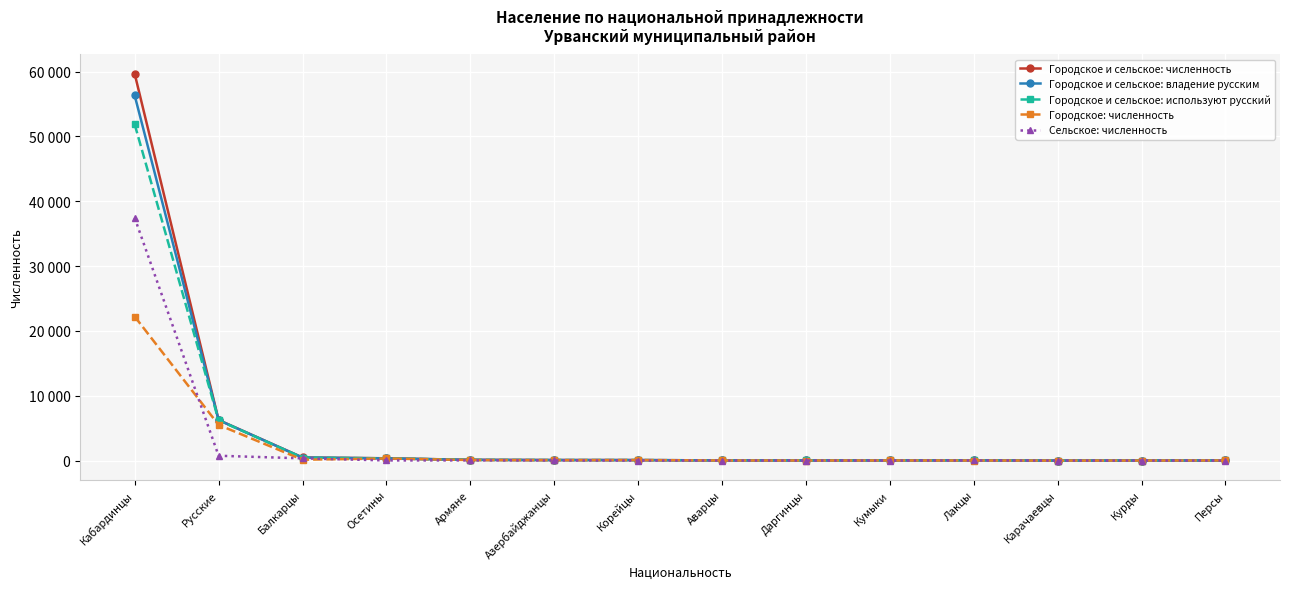

Does the chart have visible grid lines?

Yes